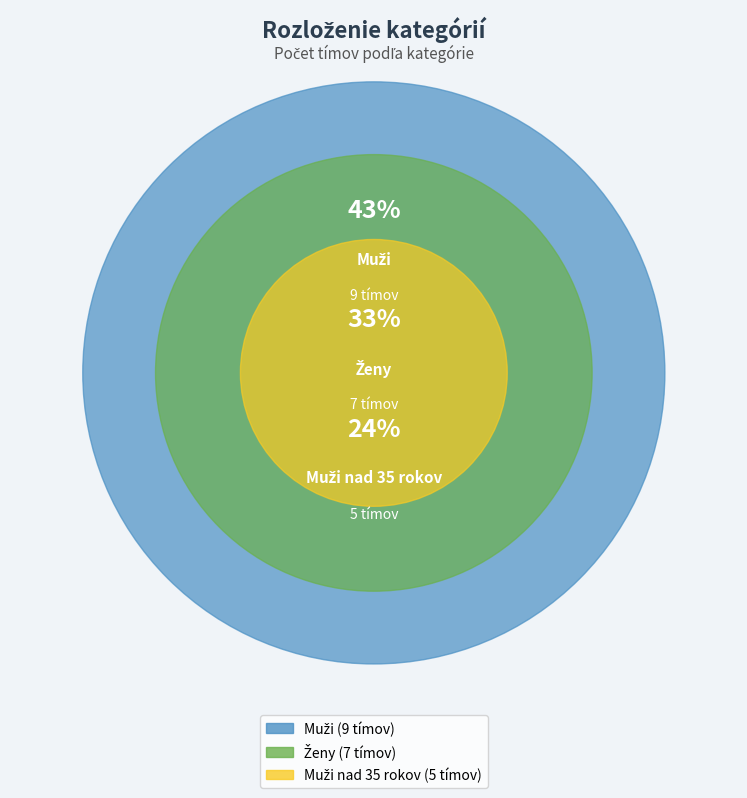

Rank the categories by value from lowest to highest.

Muži nad 35 rokov, Ženy, Muži